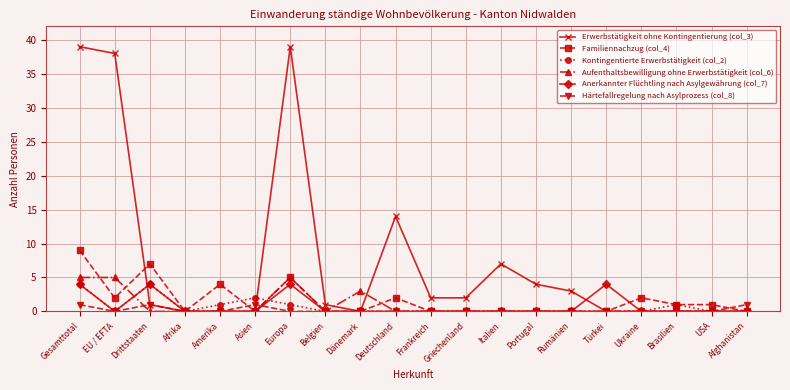

What is the label of the 2nd point from the right?

USA